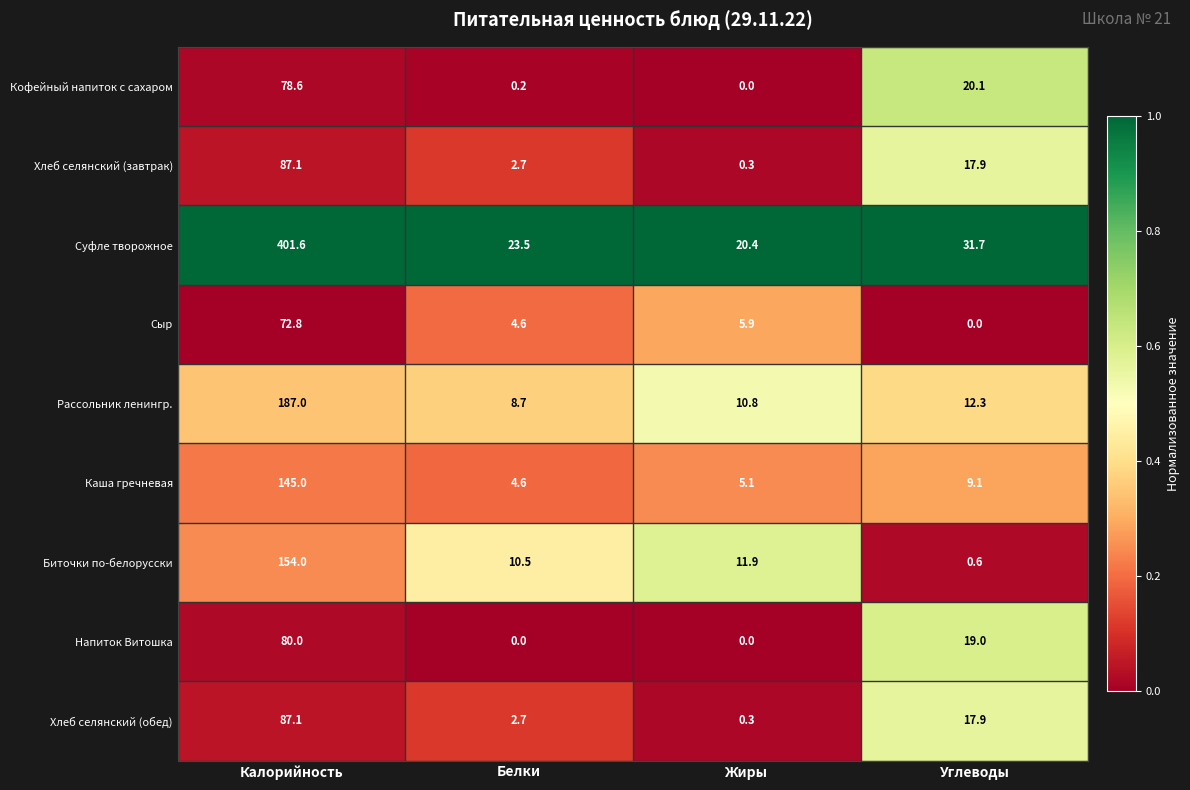

Which series has the widest spread of values?

Суфле творожное